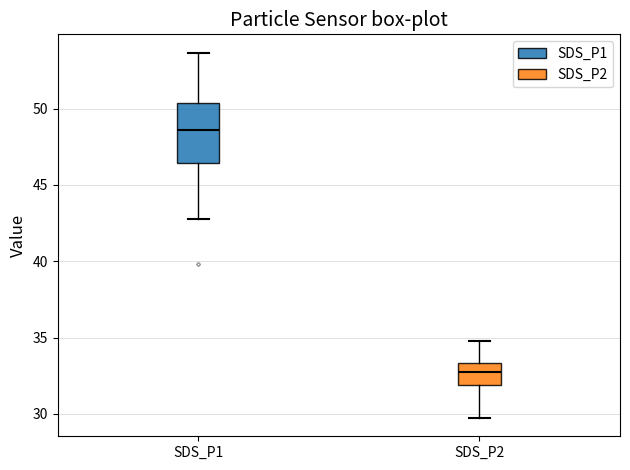

Reading left to right, transcribe this box plot: for each box, give where its median line is, the range the box spans, and where its two whiskers end, as read against the y-axis. The values are not printed on the chart, so give them approximately, as read against the axis.

SDS_P1: median 48.5, box 46.5 to 50.5, whiskers 43.0 to 53.5
SDS_P2: median 33.0, box 32.0 to 33.5, whiskers 29.5 to 35.0